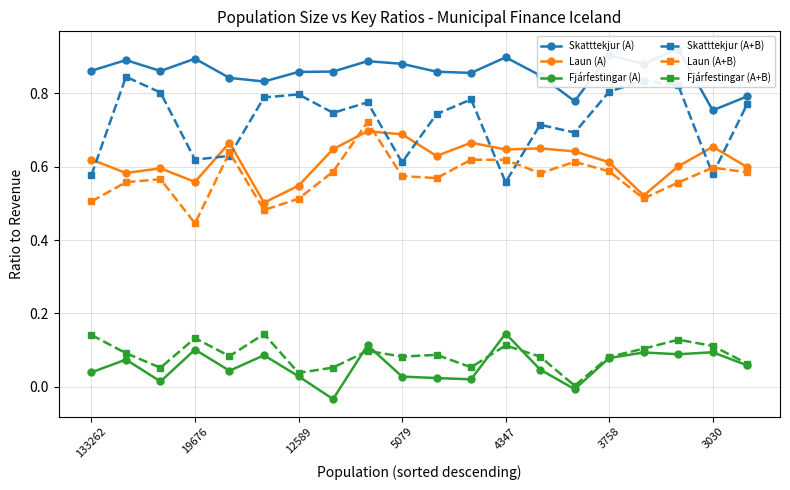

True or false: Laun (A+B) and Fjárfestingar (A) intersect in this chart.

False